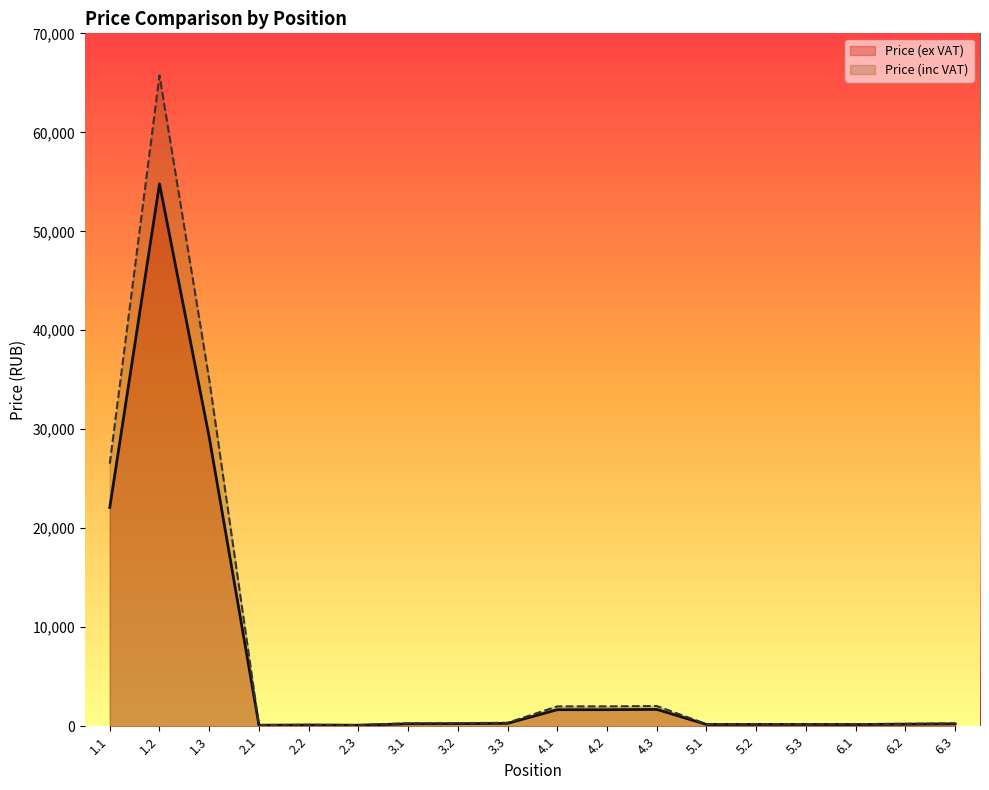

The value of Price (inc VAT) at 6.1 is 212.0. True or false?

True